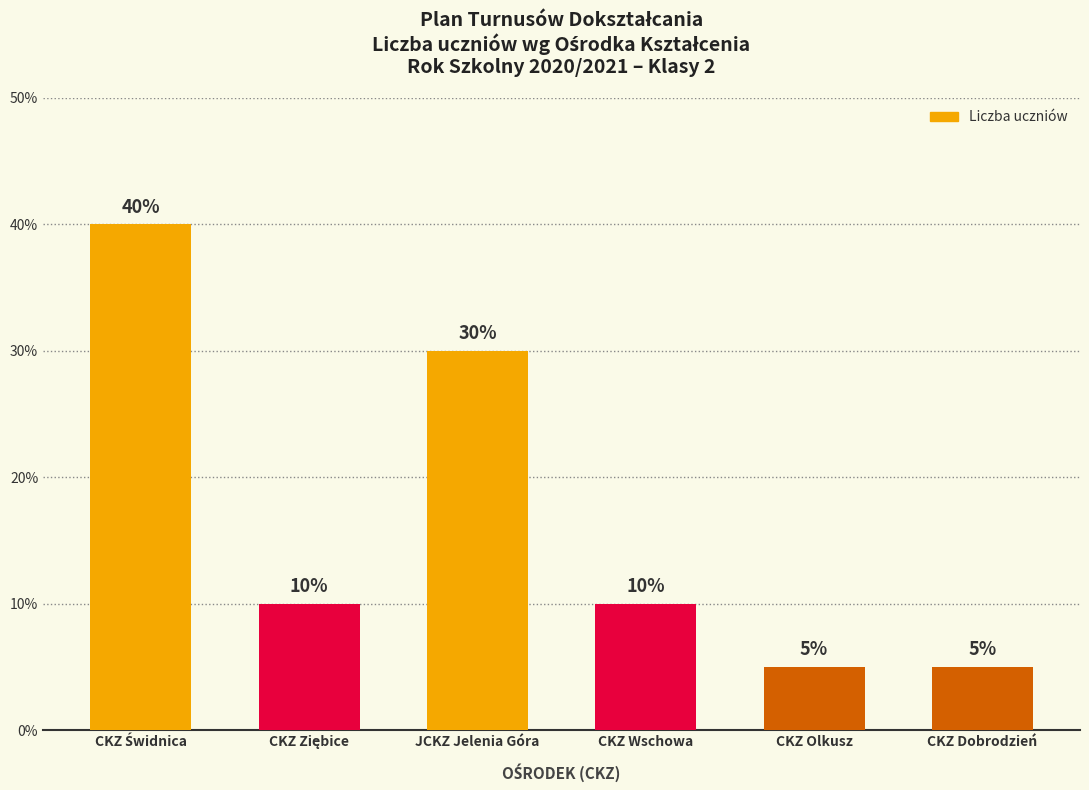

What is the label of the 6th bar from the left?

CKZ Dobrodzień